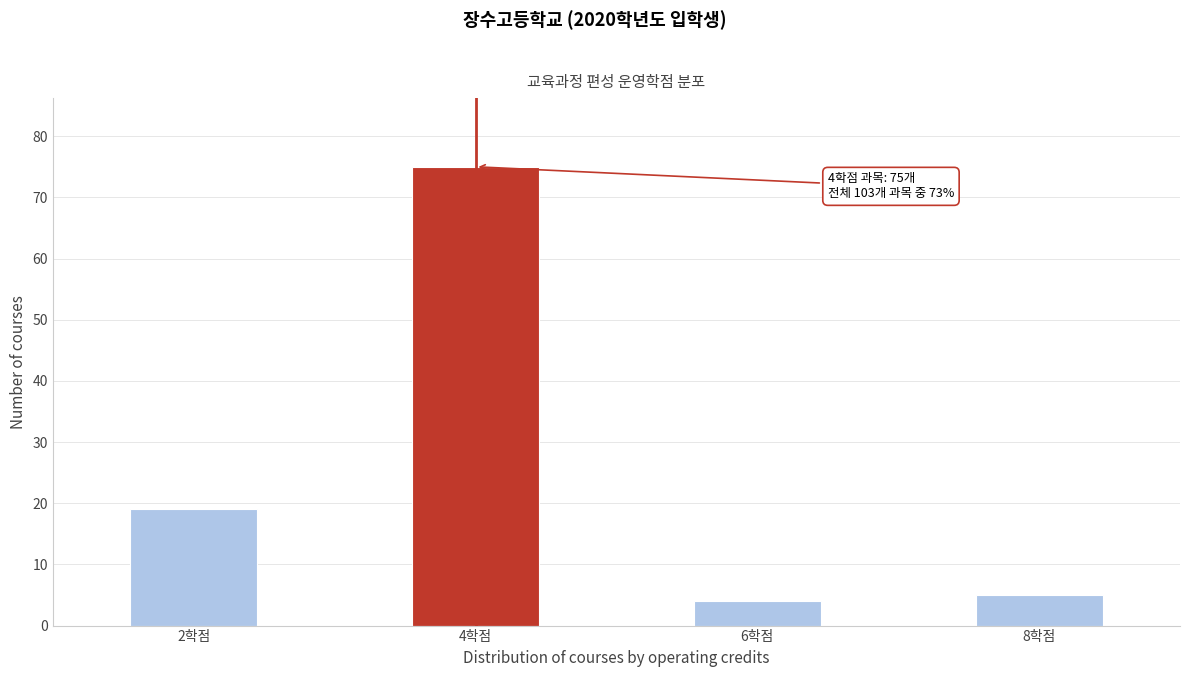

Reading left to right, transcribe all the data shown in this chart.

19	75	4	5